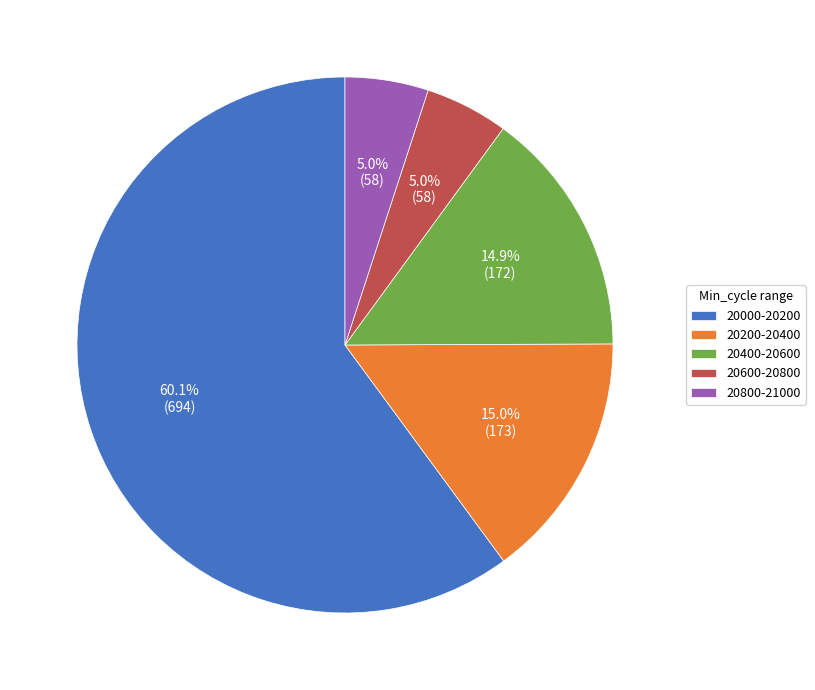

Combined, what portion of the pie is 20600-20800 and 20200-20400?

20.0%